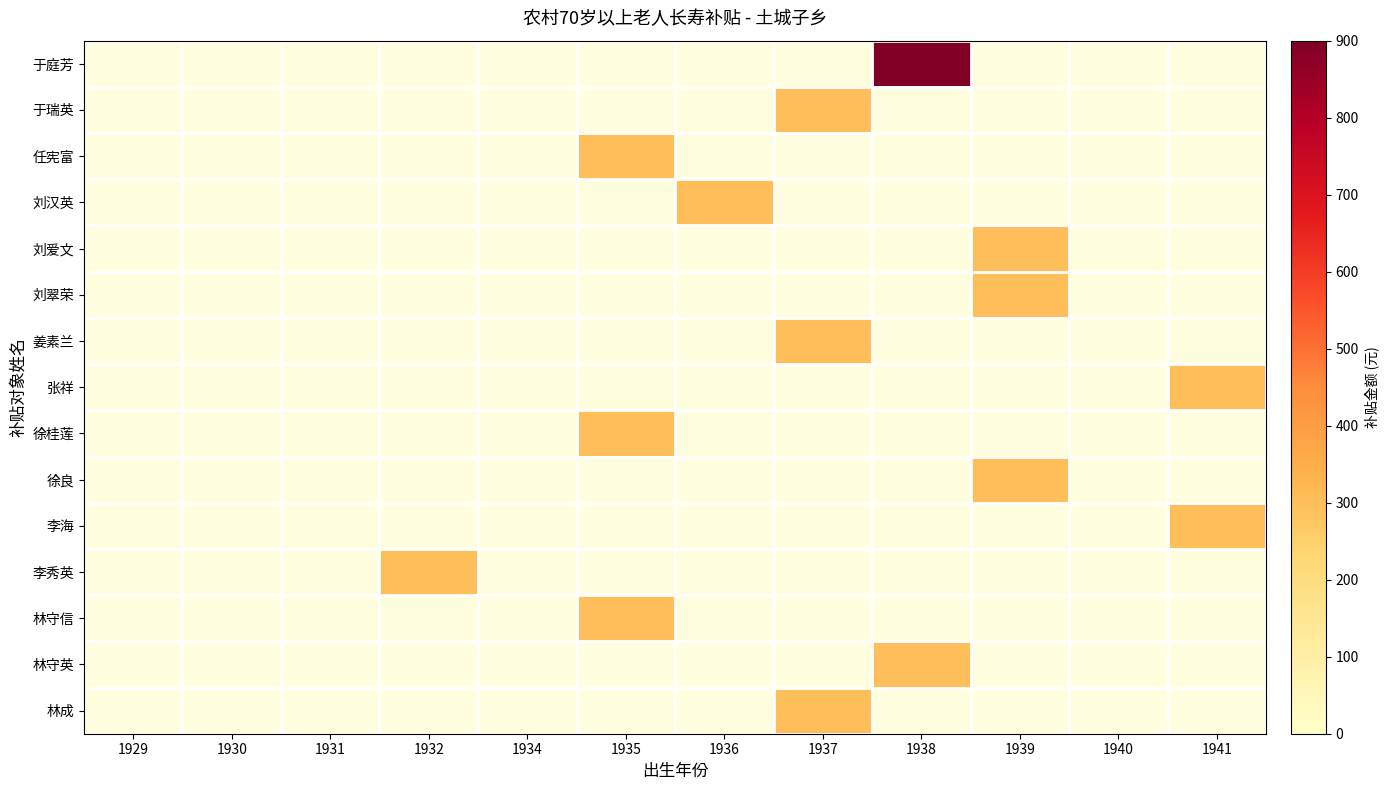

How many categories are shown in the chart?

12